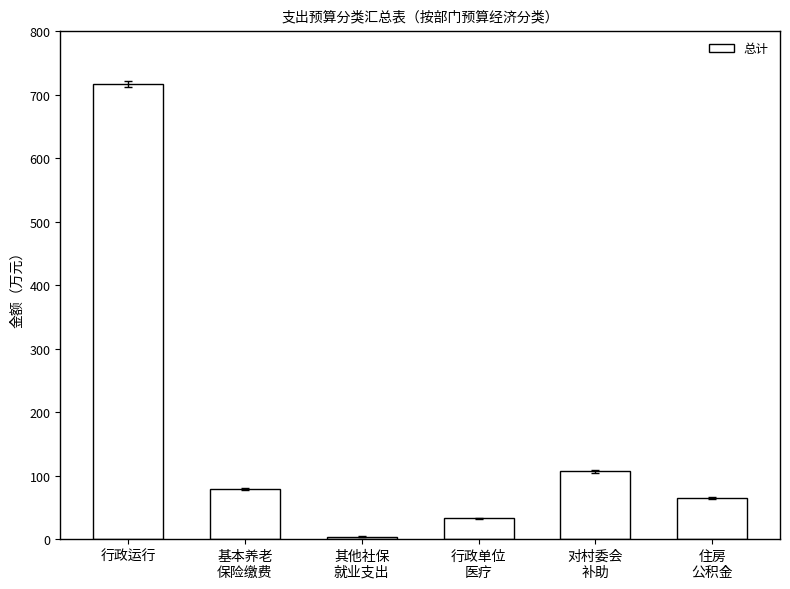

Approximately how many times larger is the value at 基本养老
保险缴费 compared to 住房
公积金?

1.2